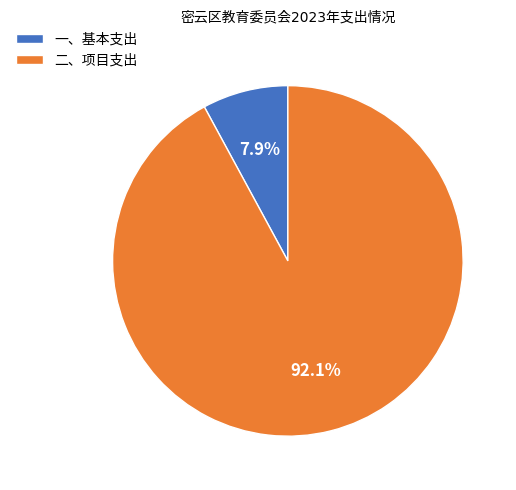

To the nearest percent, what is the average slice percentage?

50%